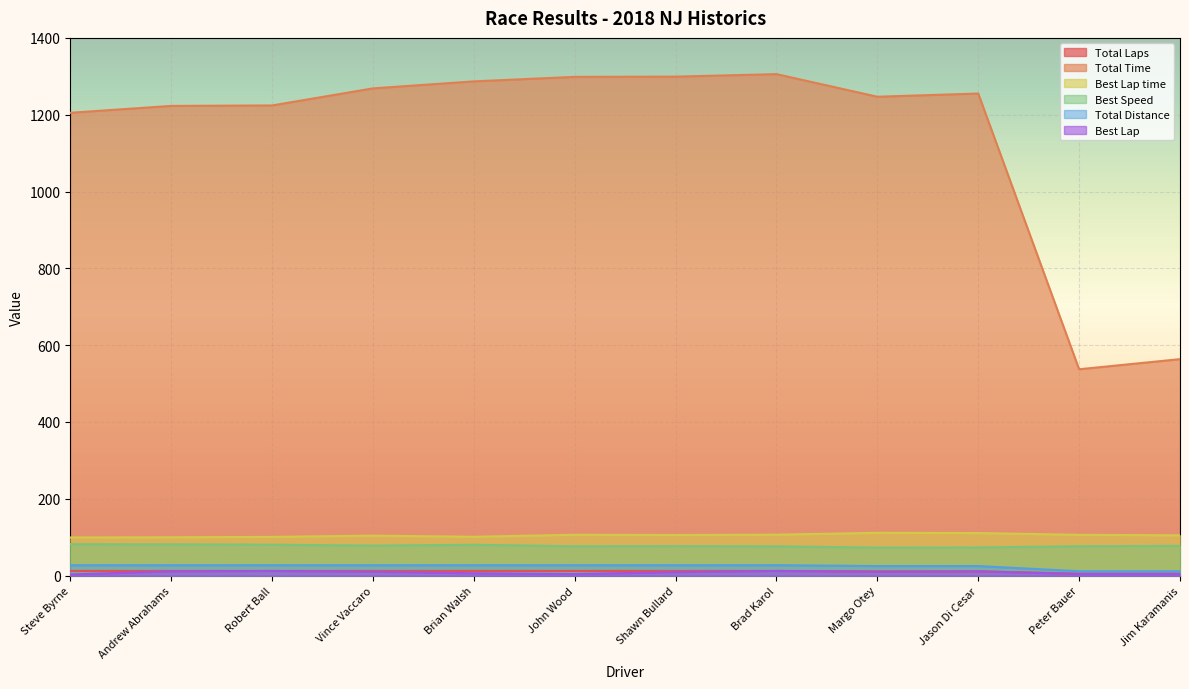

Reading left to right, list all the values displayed in this chart.

Total Laps: Steve Byrne=12.0	Andrew Abrahams=12.0	Robert Ball=12.0	Vince Vaccaro=12.0	Brian Walsh=12.0	John Wood=12.0	Shawn Bullard=12.0	Brad Karol=12.0	Margo Otey=11.0	Jason Di Cesar=11.0	Peter Bauer=5.0	Jim Karamanis=5.0
Total Time: Steve Byrne=1205.0	Andrew Abrahams=1222.9	Robert Ball=1224.1	Vince Vaccaro=1268.5	Brian Walsh=1286.8	John Wood=1298.5	Shawn Bullard=1299.1	Brad Karol=1305.7	Margo Otey=1246.8	Jason Di Cesar=1255.1	Peter Bauer=537.2	Jim Karamanis=563.5
Best Lap time: Steve Byrne=99.2	Andrew Abrahams=99.6	Robert Ball=100.7	Vince Vaccaro=103.9	Brian Walsh=101.0	John Wood=106.2	Shawn Bullard=105.6	Brad Karol=106.4	Margo Otey=111.3	Jason Di Cesar=110.7	Peter Bauer=106.1	Jim Karamanis=104.8
Best Speed: Steve Byrne=81.7	Andrew Abrahams=81.3	Robert Ball=80.4	Vince Vaccaro=78.0	Brian Walsh=80.2	John Wood=76.3	Shawn Bullard=76.7	Brad Karol=76.1	Margo Otey=72.8	Jason Di Cesar=73.2	Peter Bauer=76.4	Jim Karamanis=77.3
Total Distance: Steve Byrne=27.0	Andrew Abrahams=27.0	Robert Ball=27.0	Vince Vaccaro=27.0	Brian Walsh=27.0	John Wood=27.0	Shawn Bullard=27.0	Brad Karol=27.0	Margo Otey=24.8	Jason Di Cesar=24.8	Peter Bauer=11.2	Jim Karamanis=11.2
Best Lap: Steve Byrne=3.0	Andrew Abrahams=11.0	Robert Ball=12.0	Vince Vaccaro=10.0	Brian Walsh=6.0	John Wood=4.0	Shawn Bullard=9.0	Brad Karol=12.0	Margo Otey=10.0	Jason Di Cesar=11.0	Peter Bauer=4.0	Jim Karamanis=4.0